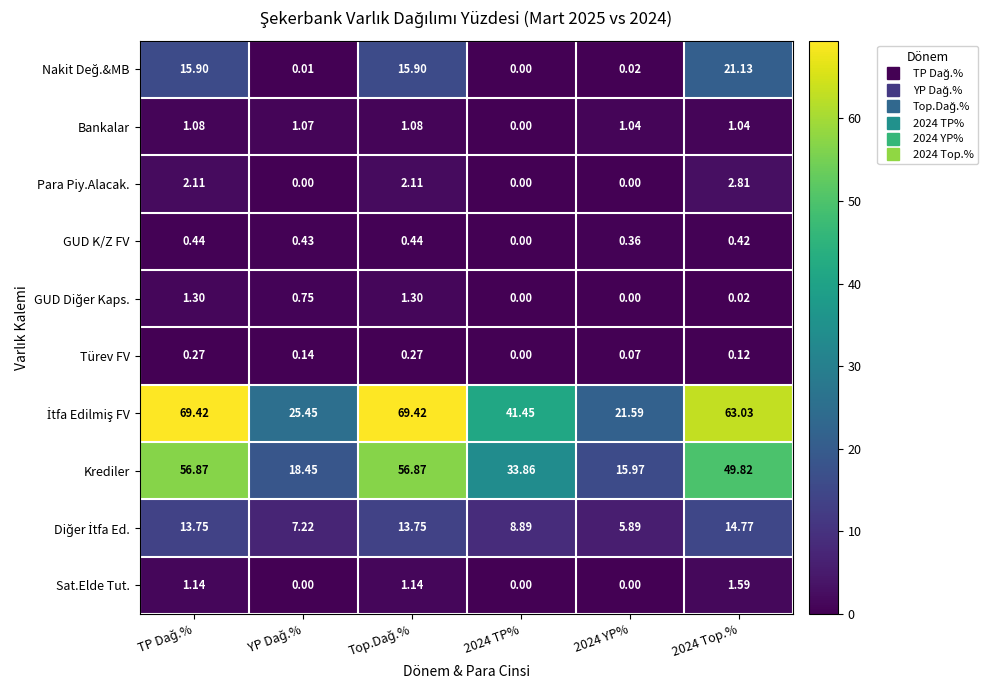

Which series has the largest range (max minus min)?

İtfa Edilmiş FV